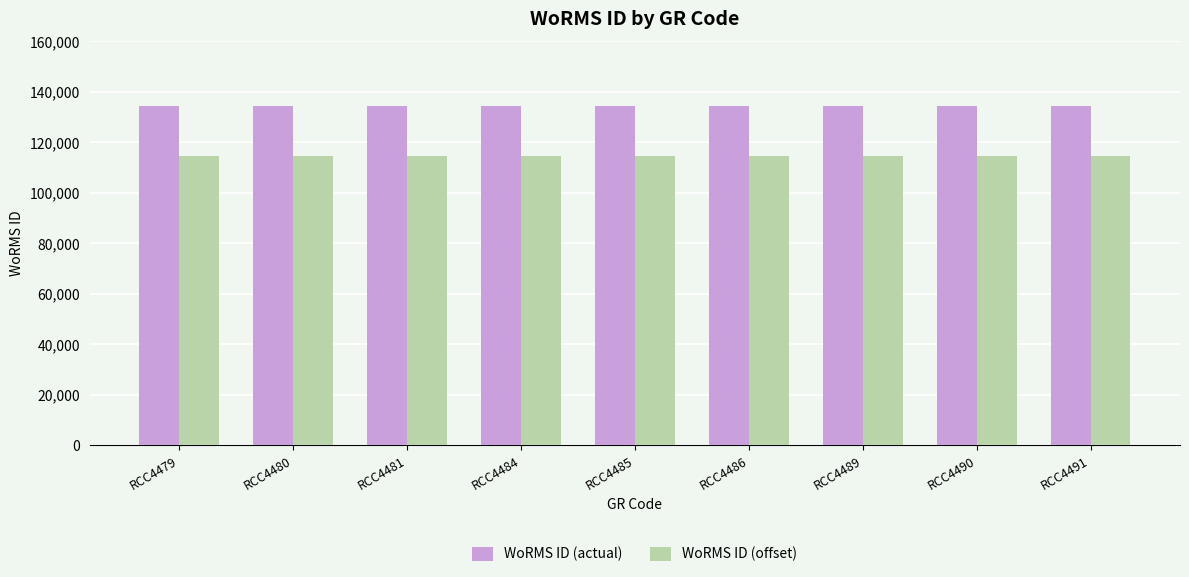

What is the difference between the highest and lowest values at RCC4486?

20000